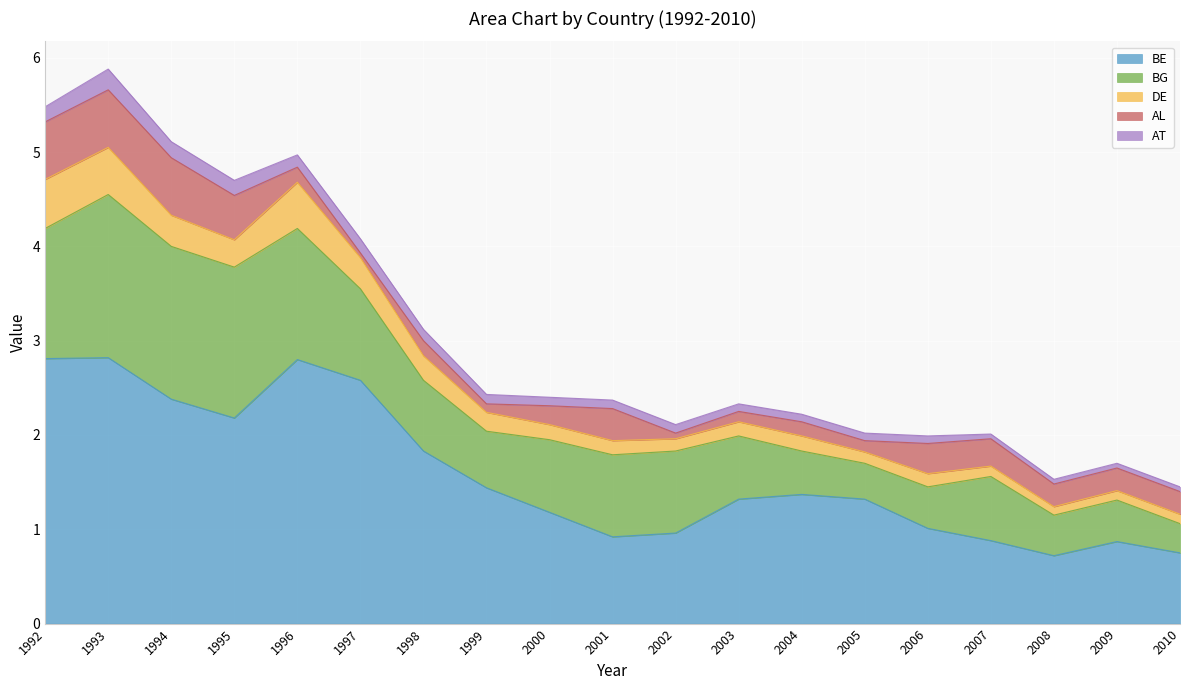

Between 1998 and 2000, which series saw the biggest shift?

BE